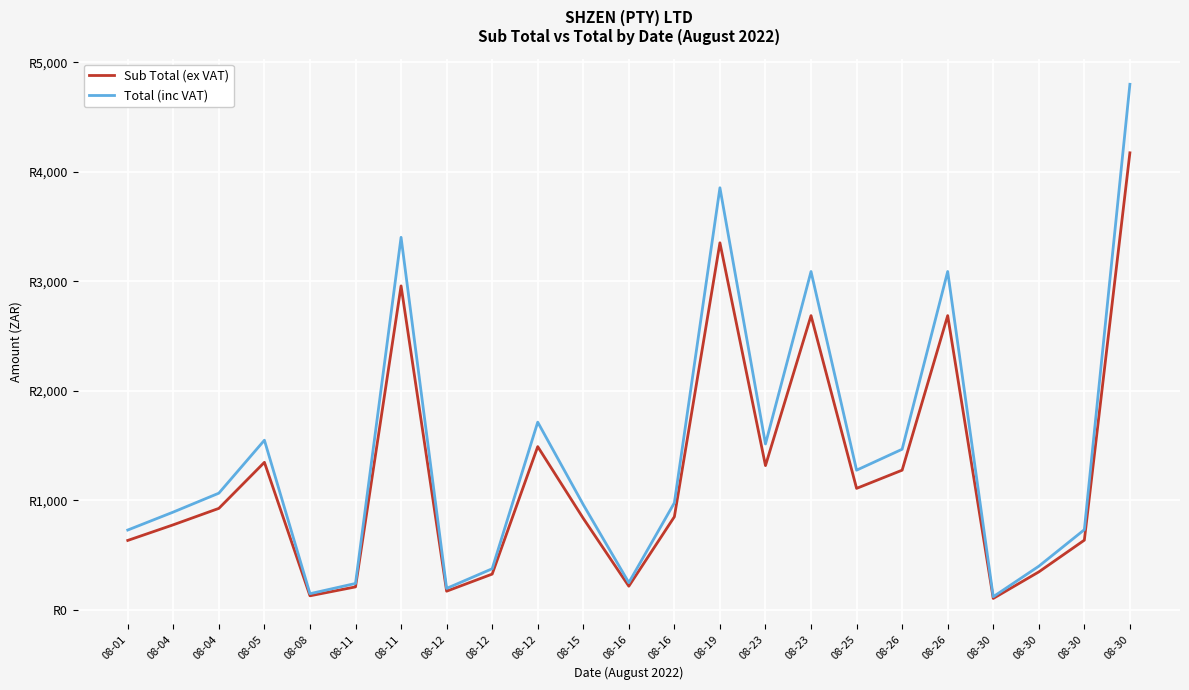

Does the chart have visible grid lines?

Yes